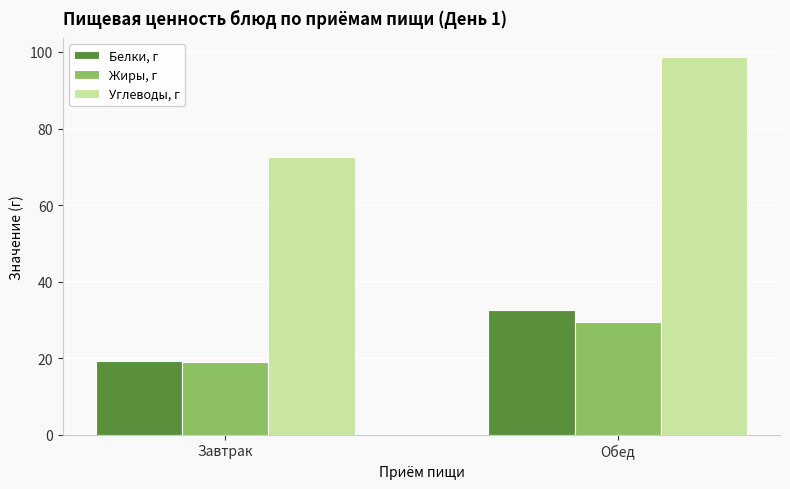

What are all the series names shown in the legend?

Белки, г, Жиры, г, Углеводы, г